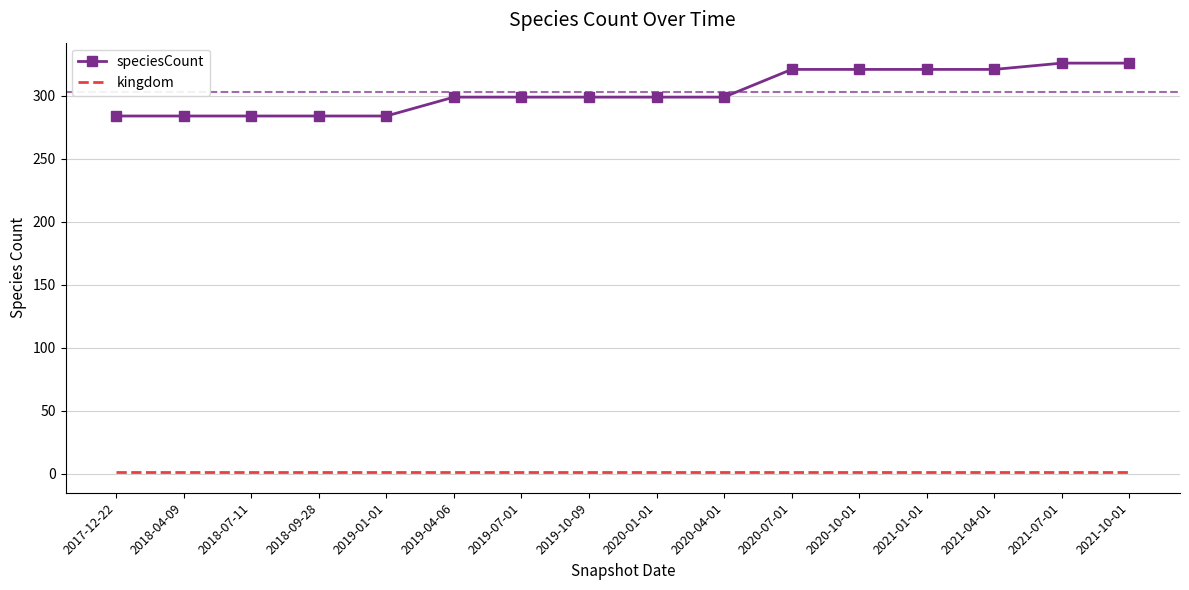

What is the maximum value shown in the chart?

326